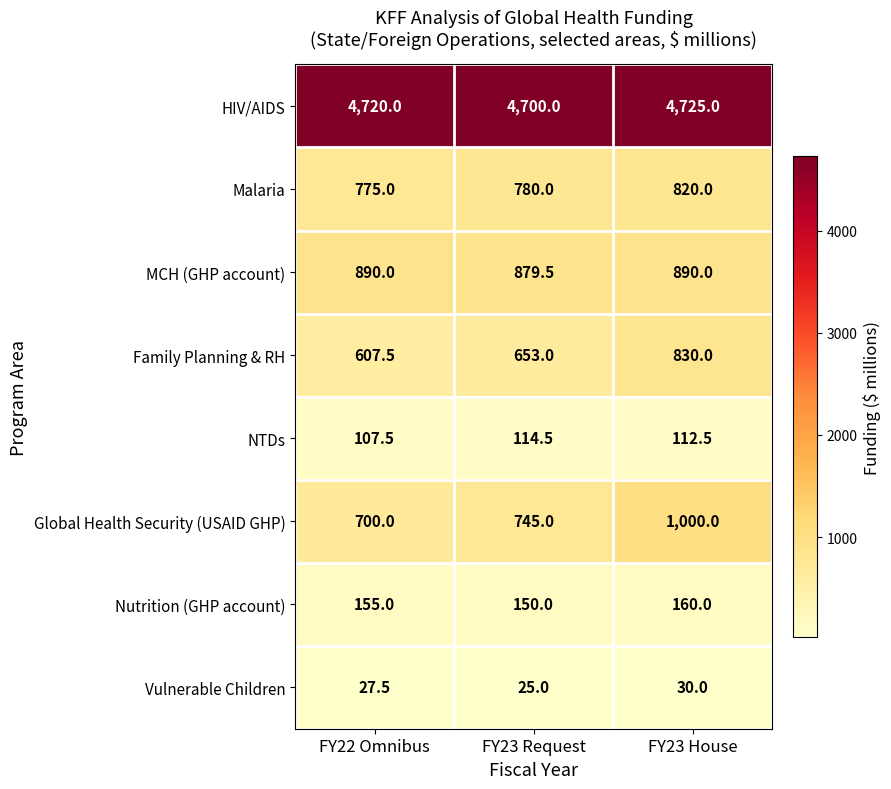

What is the total value across all series at FY23 House?

8567.5